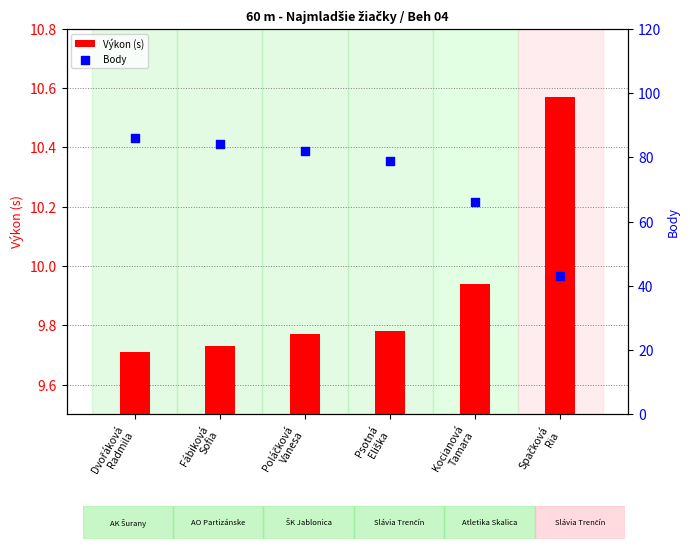

What are all the series names shown in the legend?

Výkon (s), Body